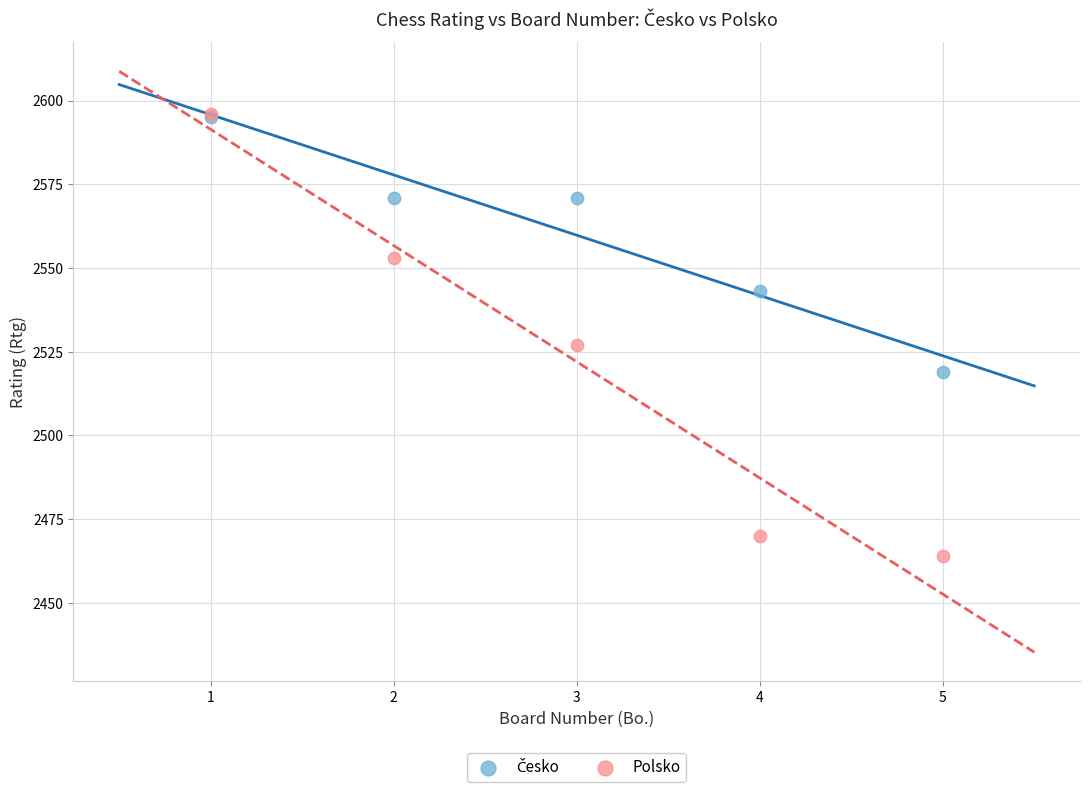

Which series has the largest Y range (max minus min)?

Polsko